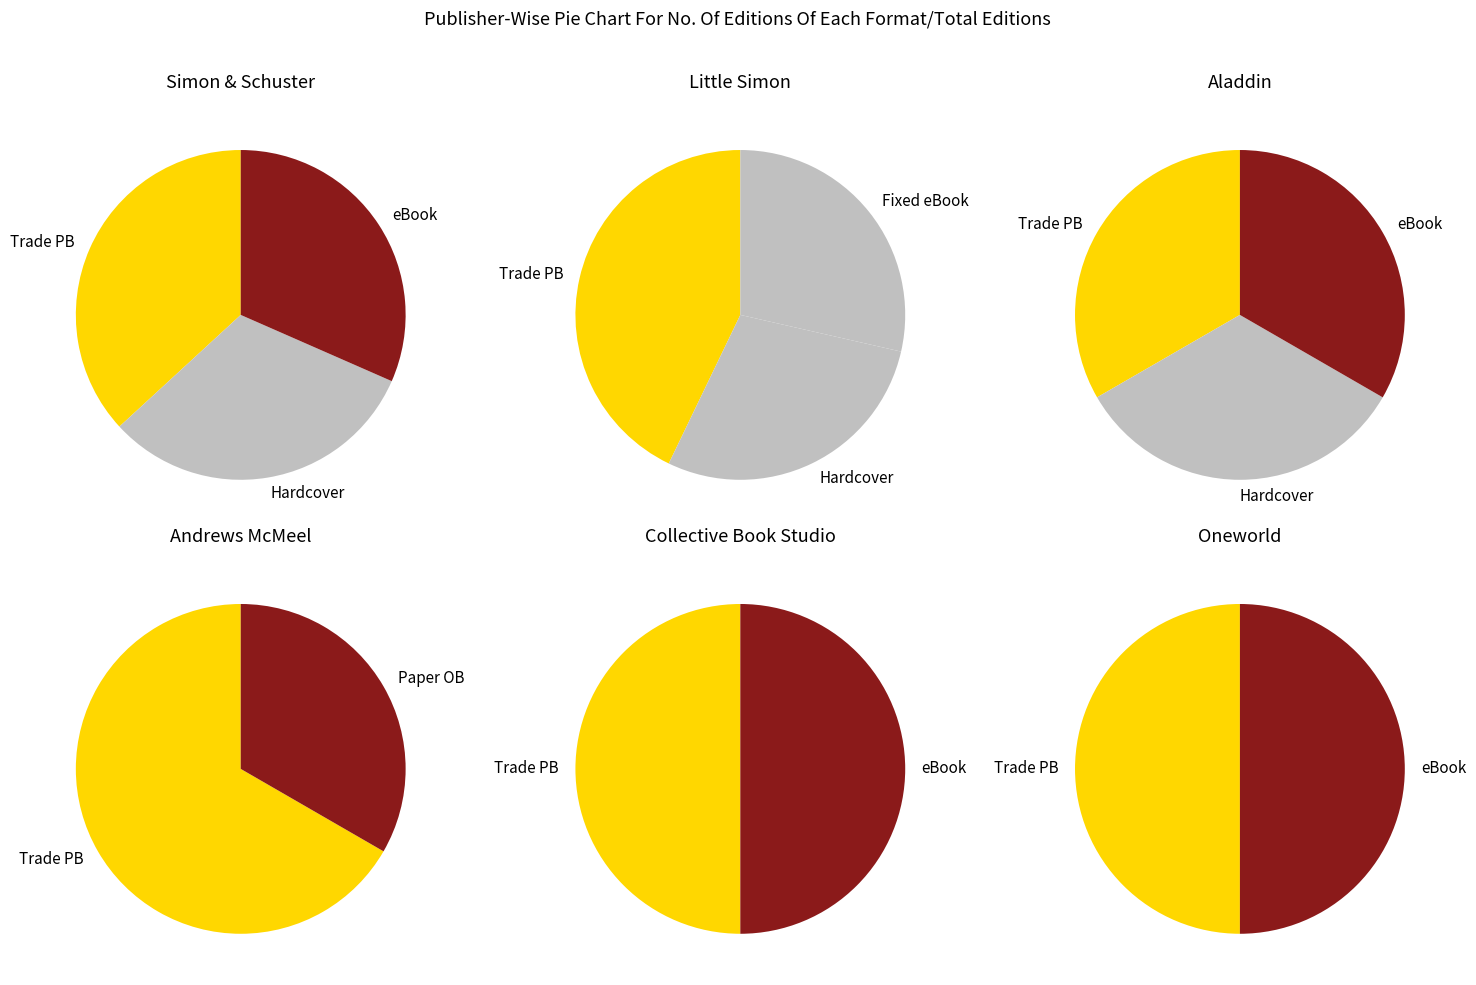

To the nearest percent, what portion does Hardcover represent?

29%